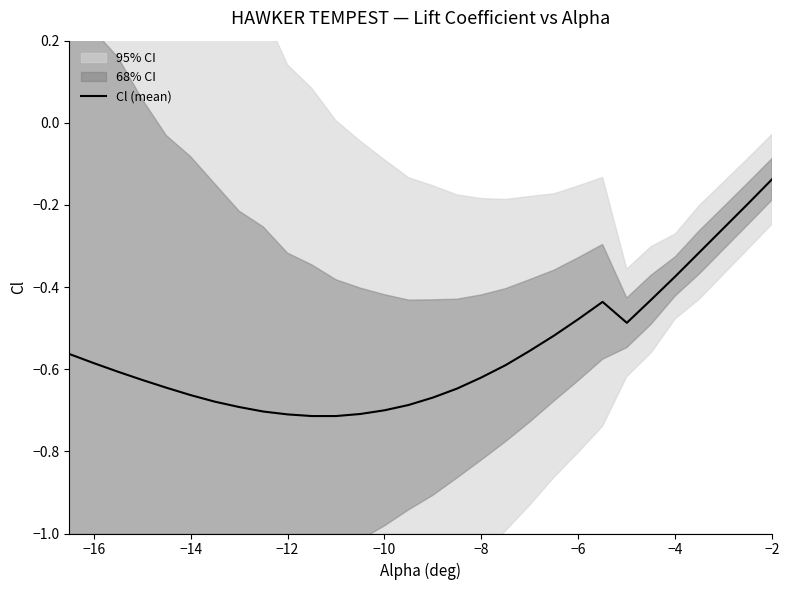

What is the average value?

-0.6